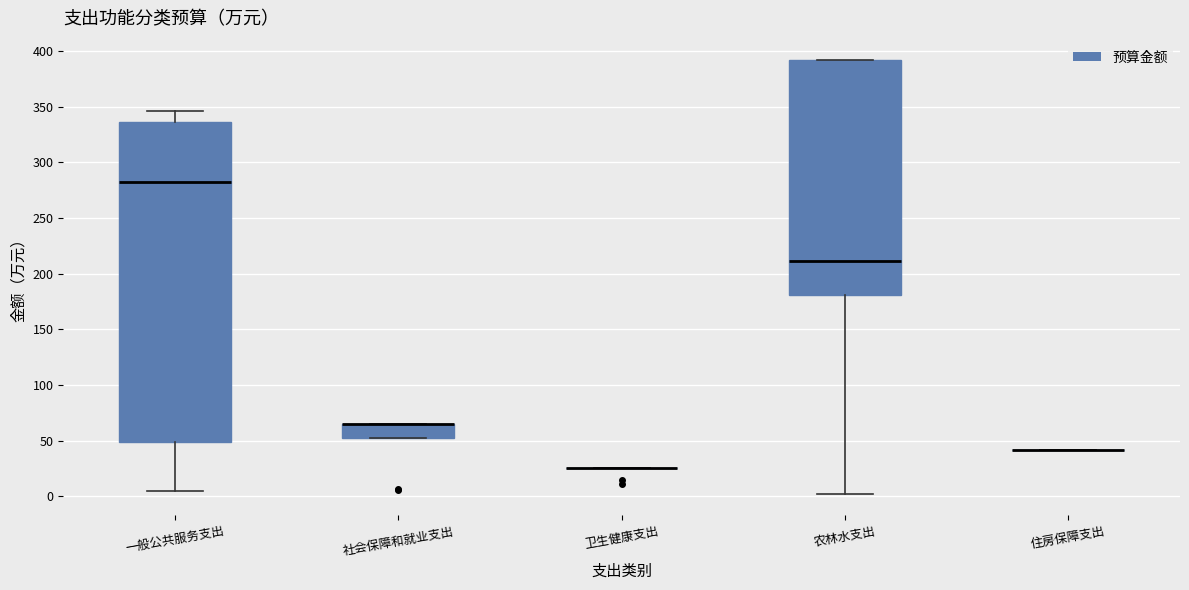

Where is the upper edge of the box for 社会保障和就业支出 on the y-axis? The values are not printed on the chart, so give them approximately, as read against the axis.

65